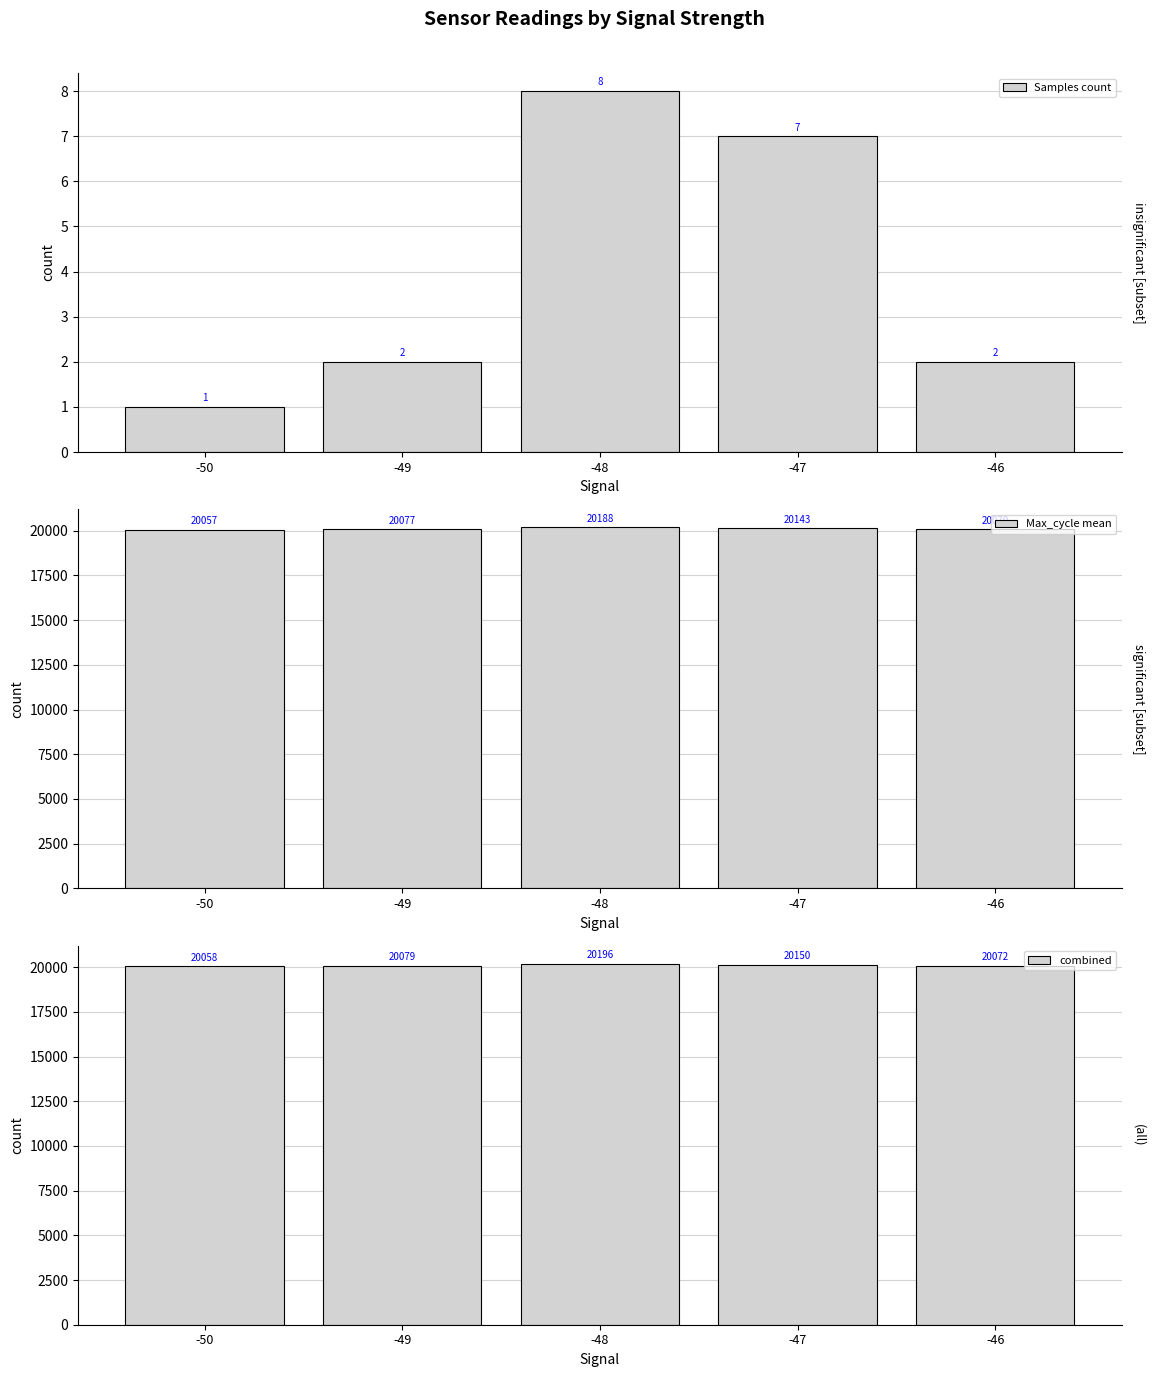

What is the sum of the combined values at -49 and -50?

40137